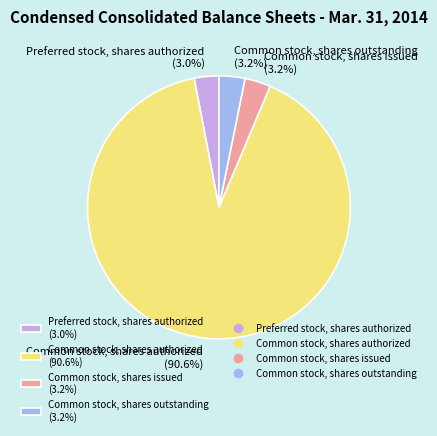

What is the largest slice in the pie chart?

Common stock, shares authorized (90.6%)